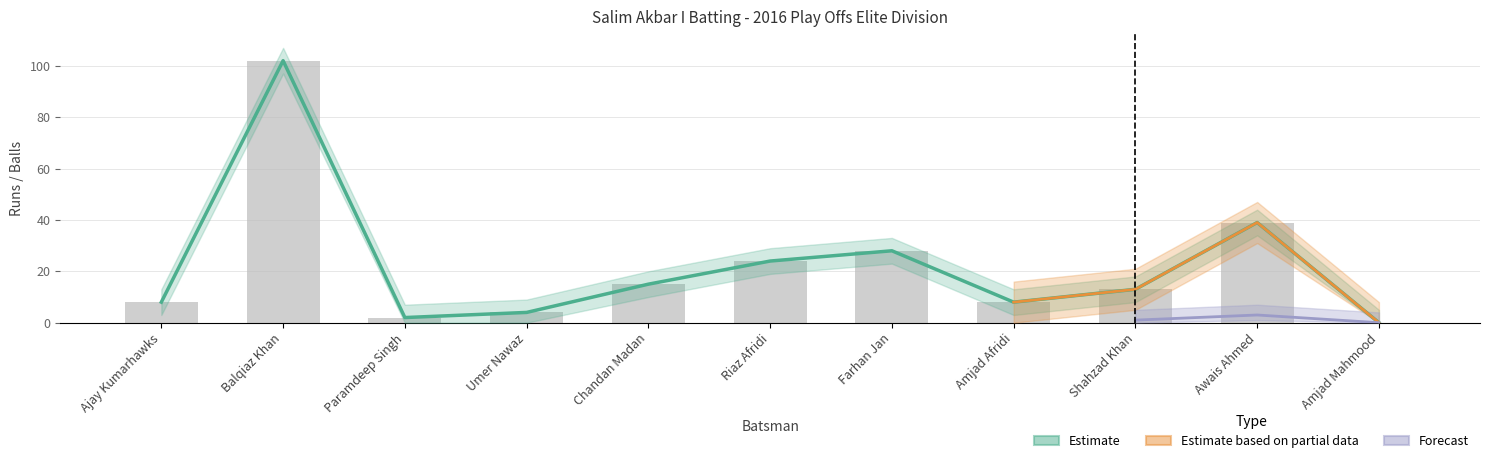

What is the difference between the Runs values at Amjad Mahmood and Farhan Jan?

28